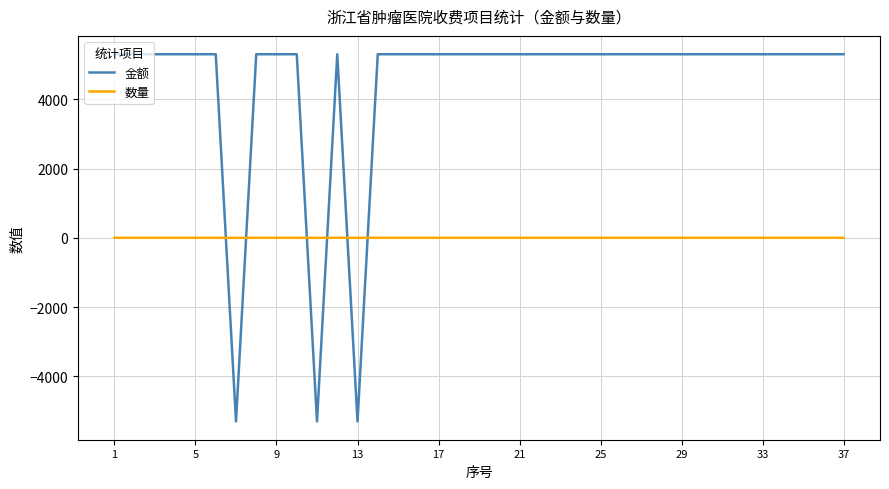

Which series has the largest total across all categories?

金额